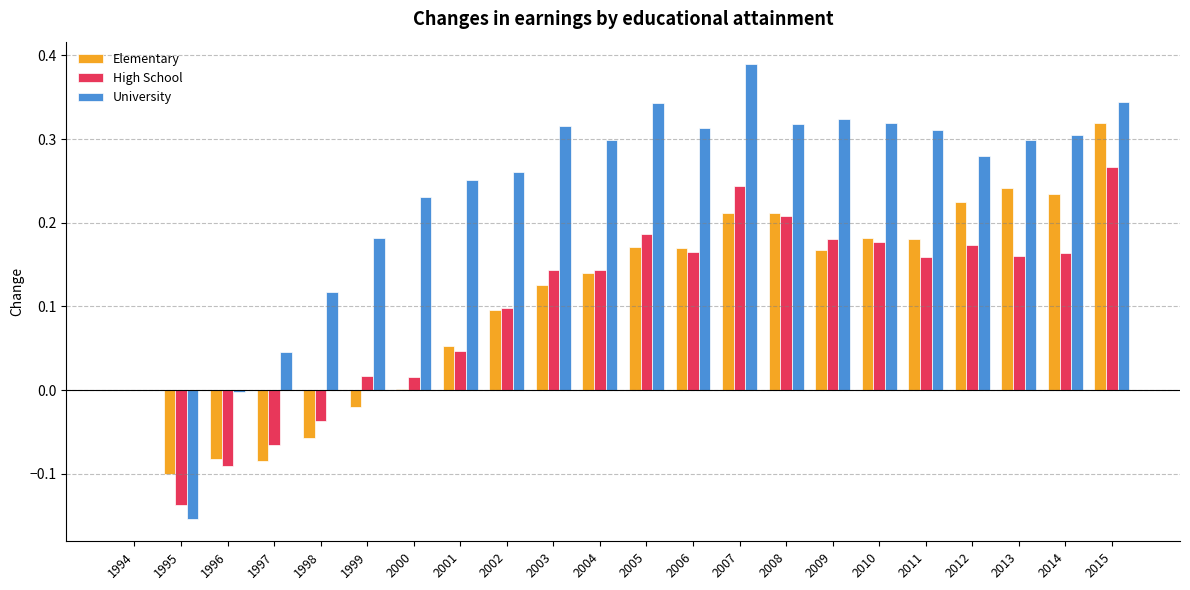

How many data points does each series have?

22